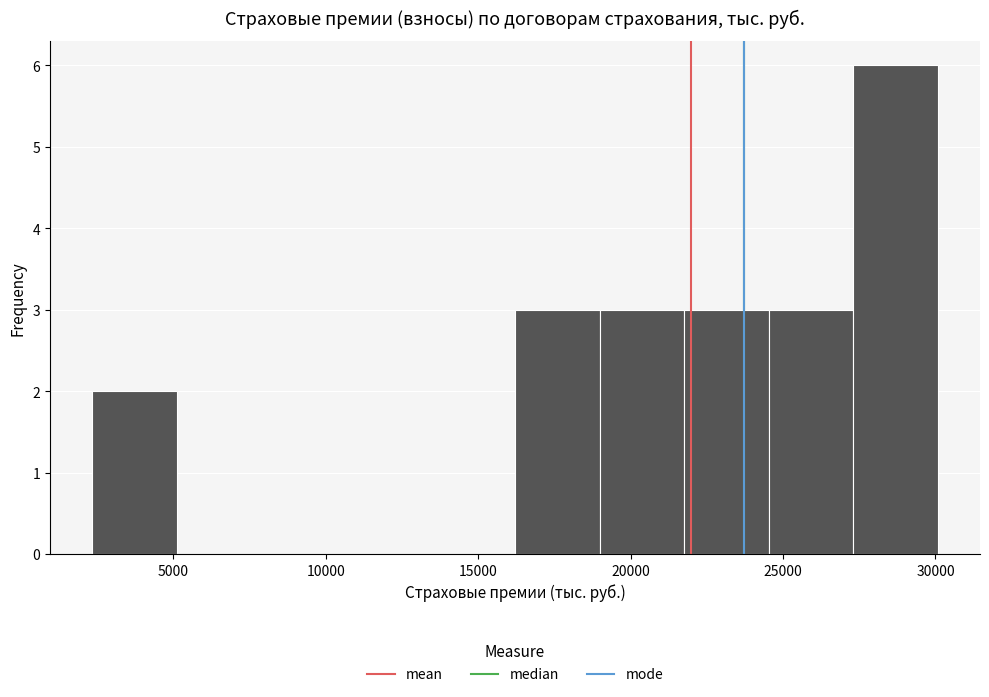

What is the height of the bar covering 27500 to 30000 on the x-axis? Neither the bar edges nor the heights are printed on the chart, so give them approximately, as read against the axes.

6